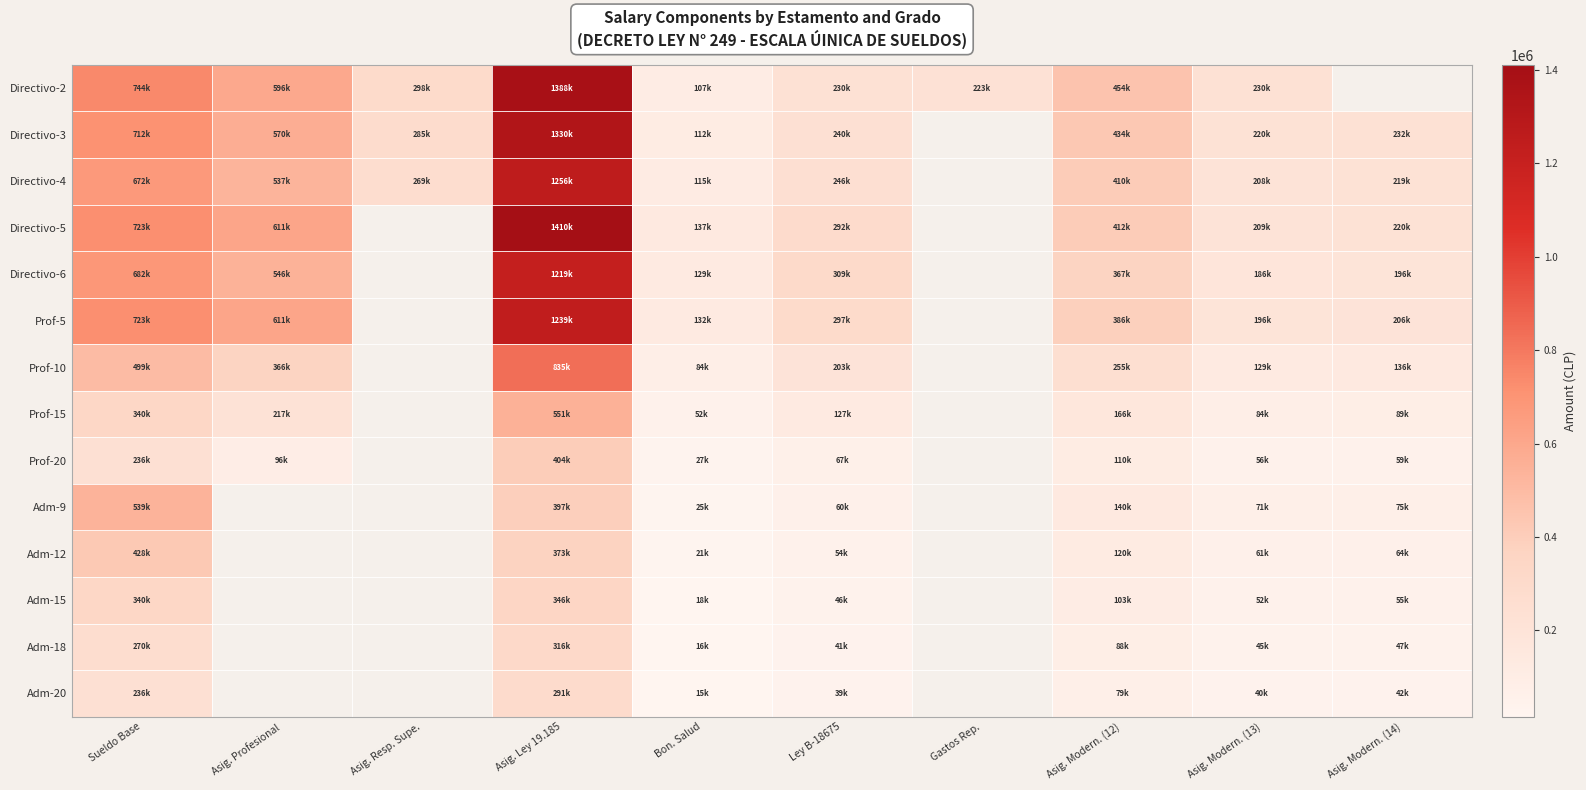

What is the minimum value shown in the chart?

15406.0